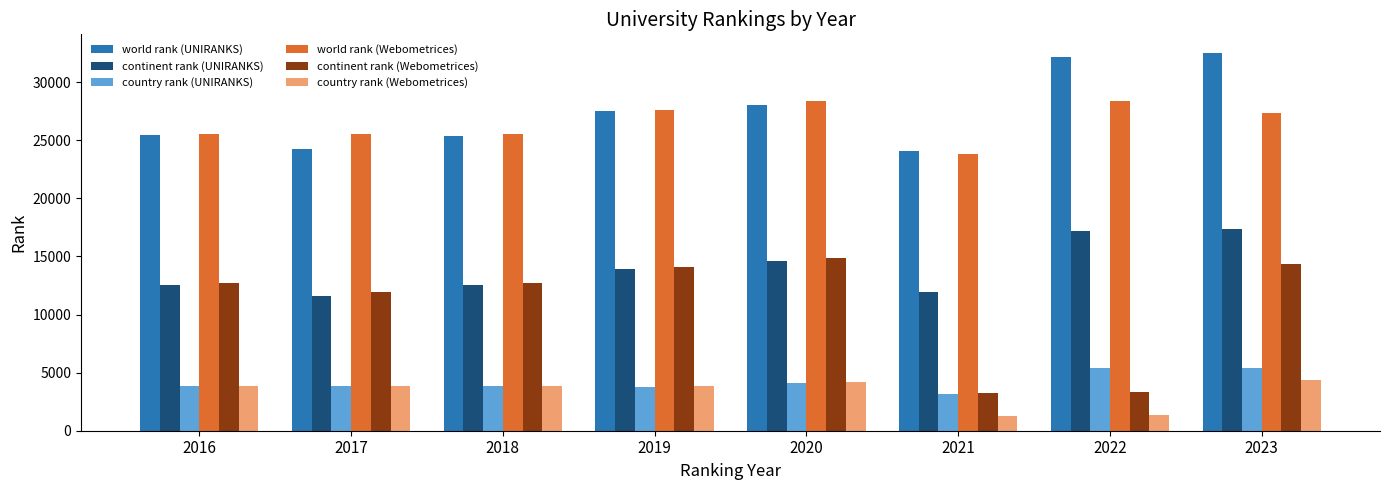

What is the difference between the highest and lowest values at 2023?

28100